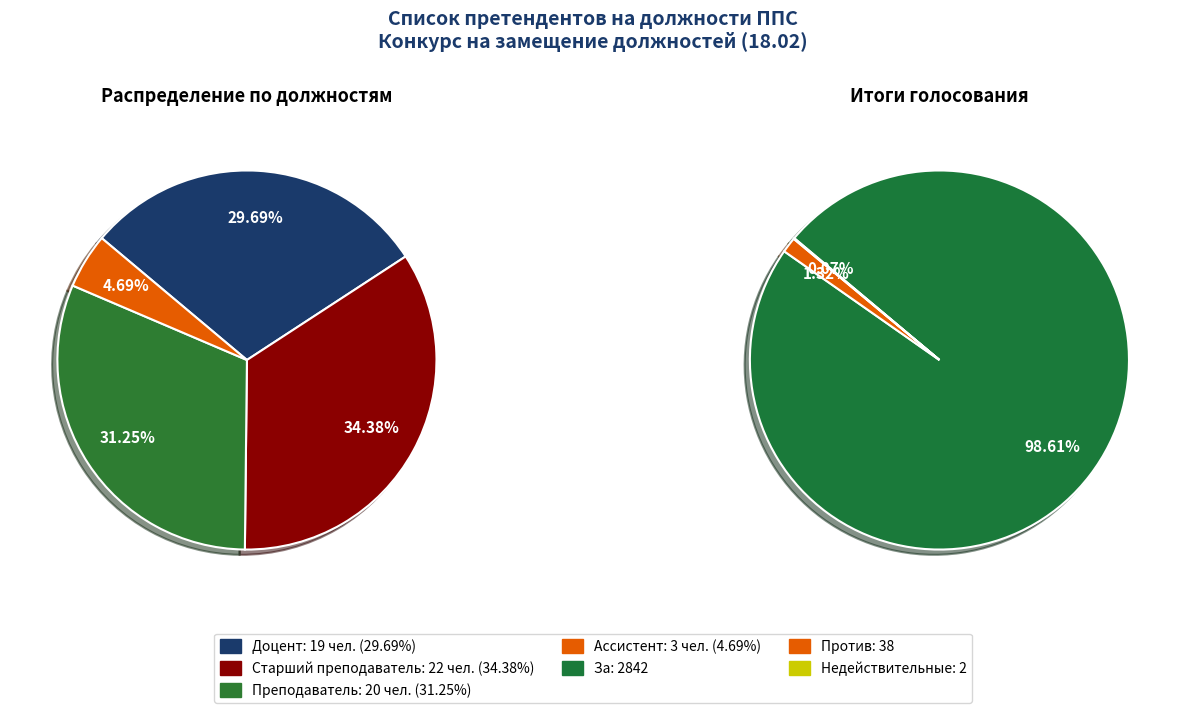

How many slices are in this pie chart?

4